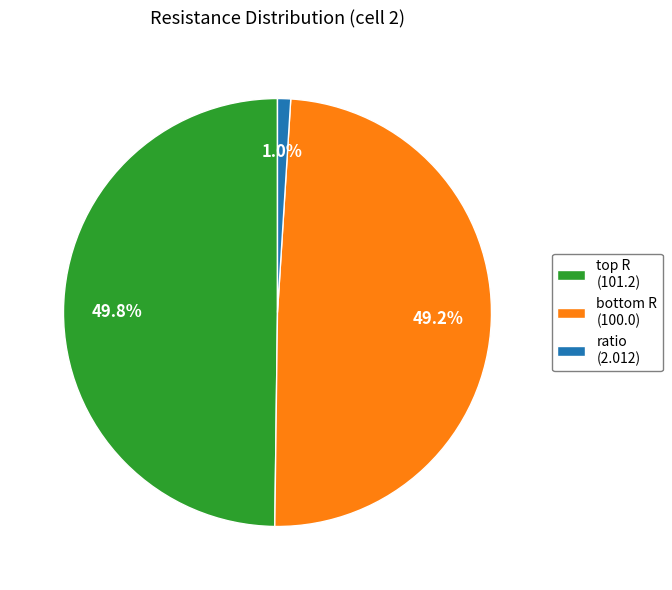

To the nearest percent, what portion does ratio represent?

1%